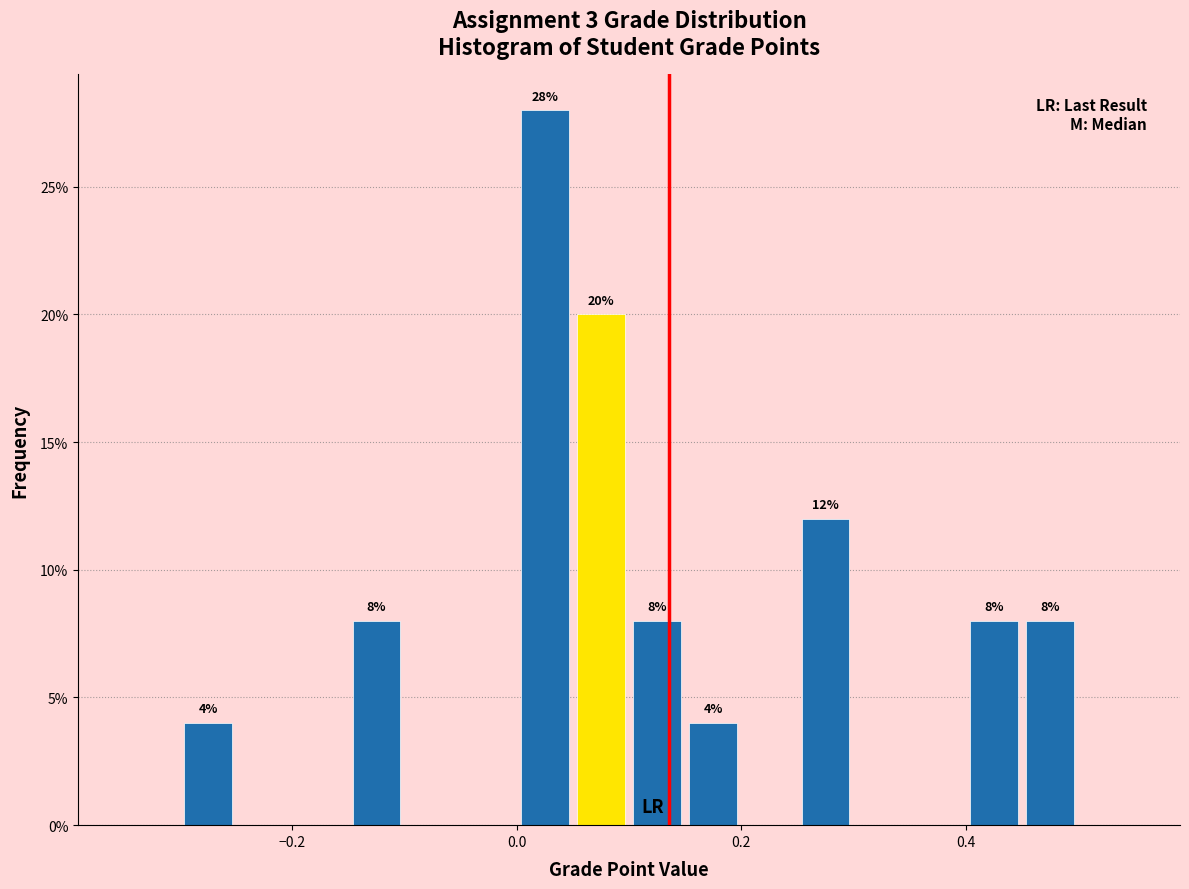

Read against the x-axis, roughly where is the centre of the tallest bar?

0.02